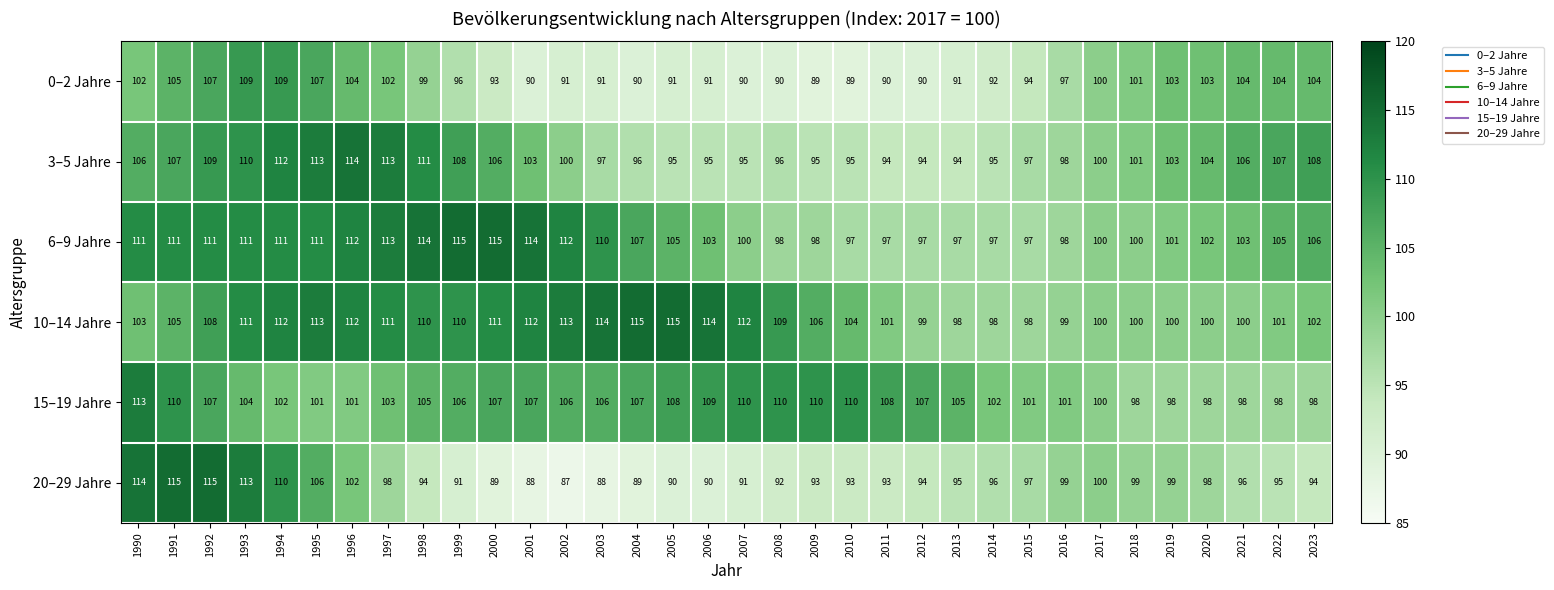

How many series are shown in this chart?

6